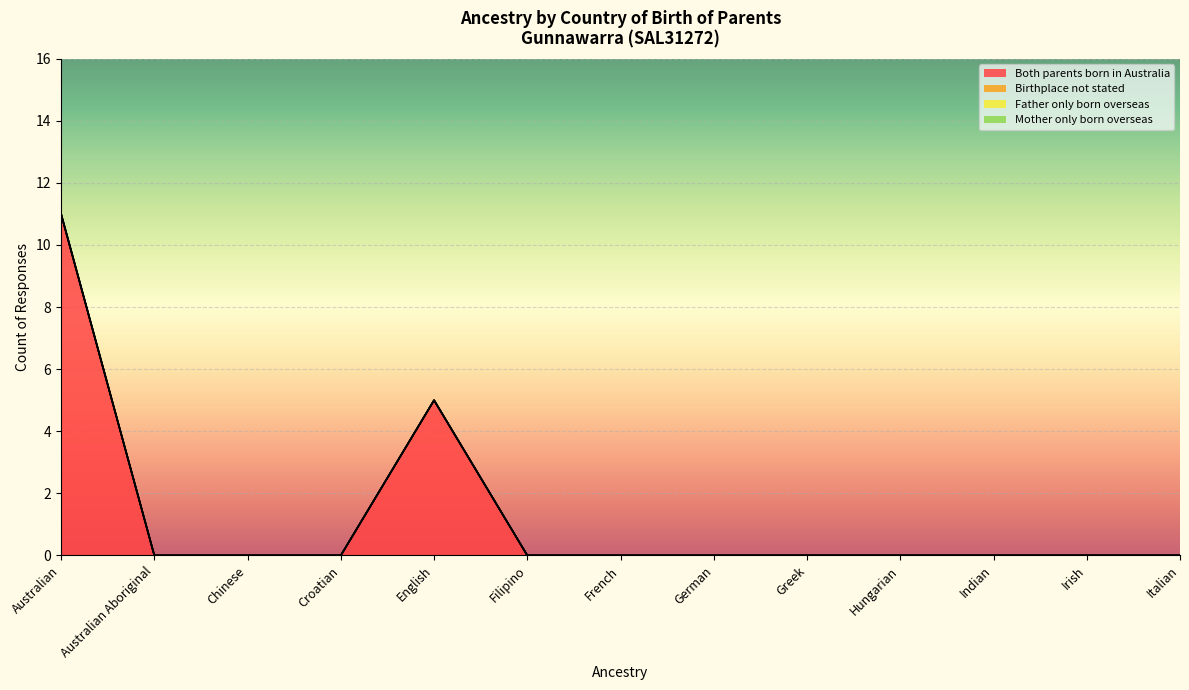

What is the average value of the Both parents born in Australia series?

1